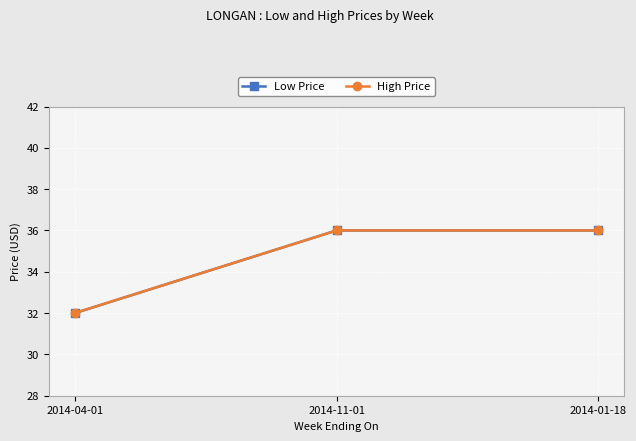

What is the minimum value shown in the chart?

32